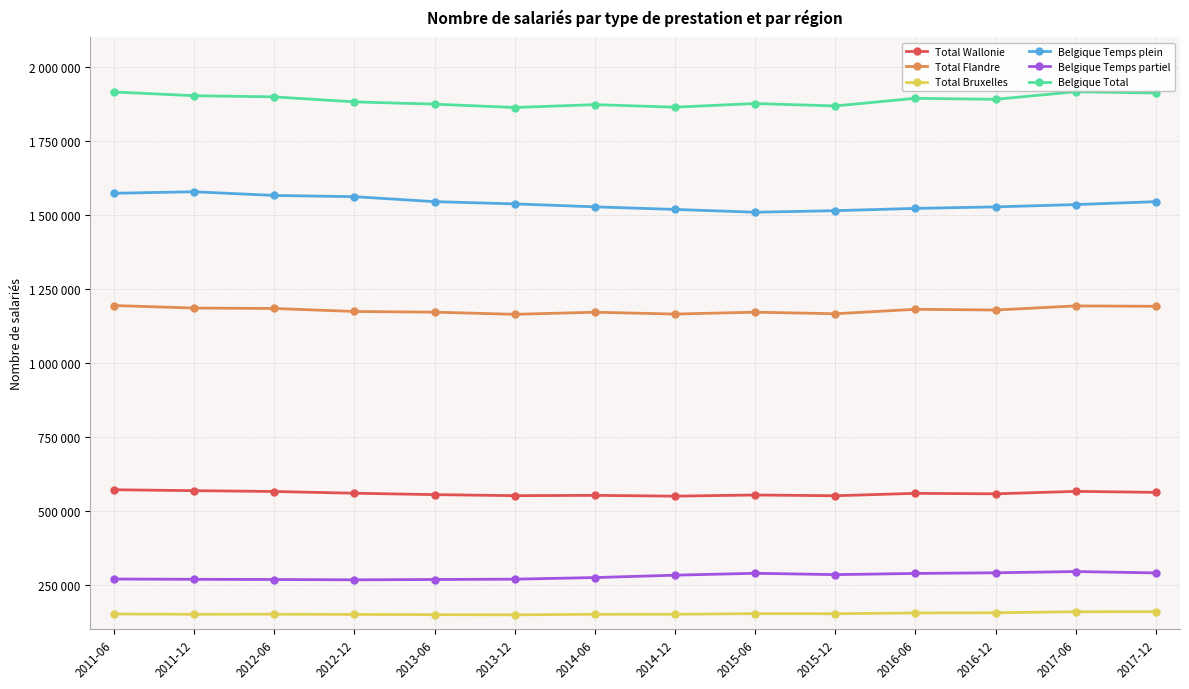

At 2014-12, list the series in order from largest to smallest.

Belgique Total, Belgique Temps plein, Total Flandre, Total Wallonie, Belgique Temps partiel, Total Bruxelles